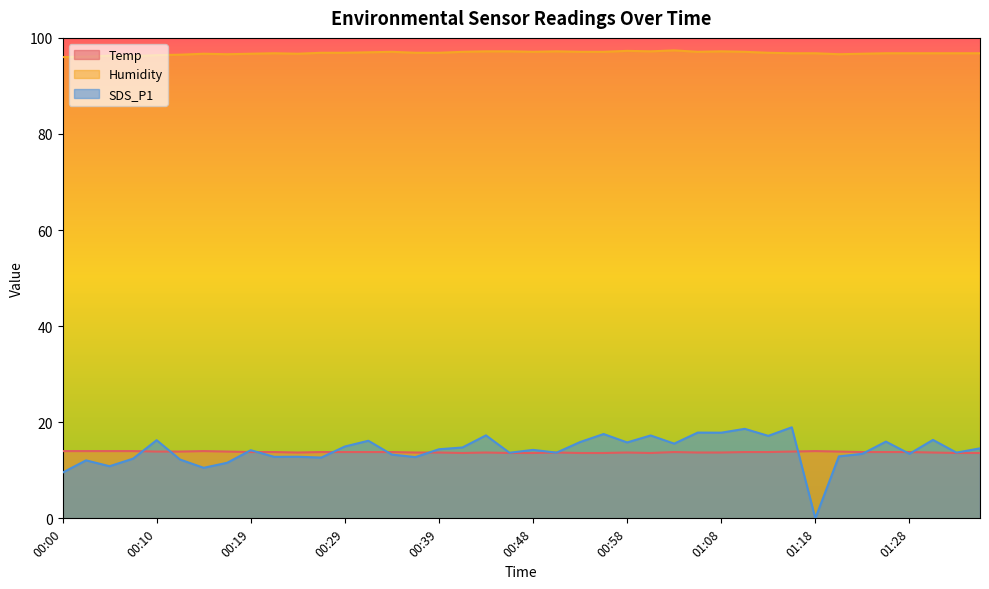

Which series changed the most between 00:10 and 00:46?

SDS_P1